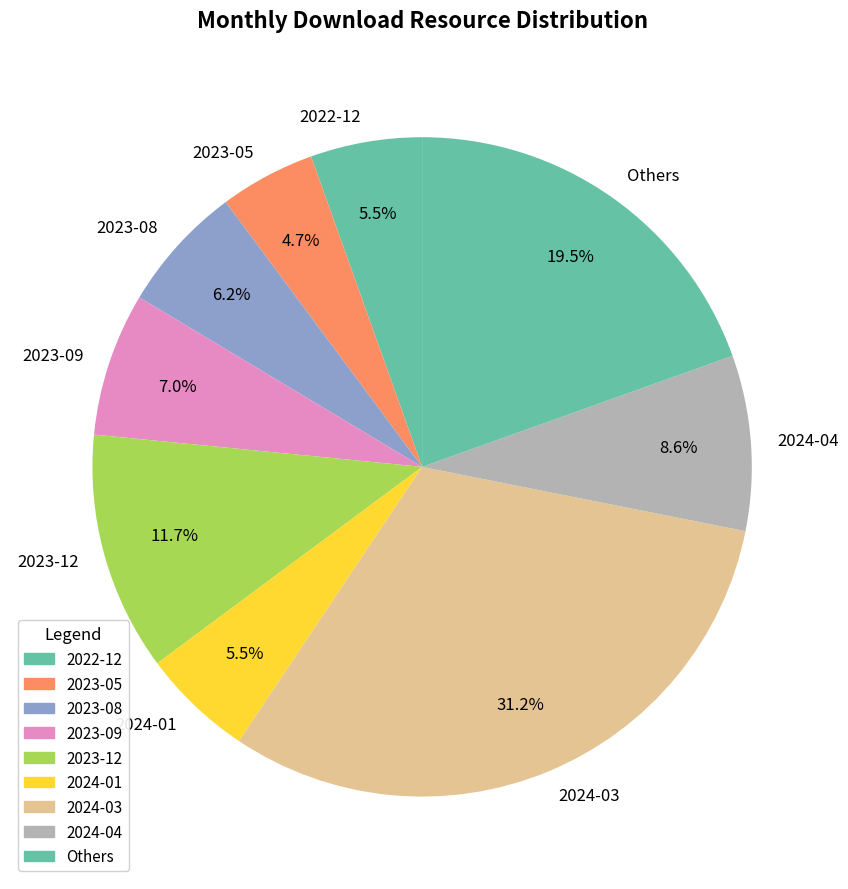

Which category has the biggest portion of the pie?

2024-03